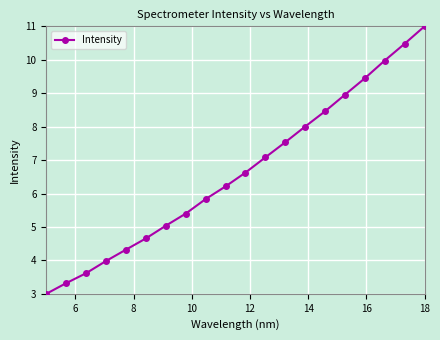

What is the difference between the second highest and second lowest values?

7.2